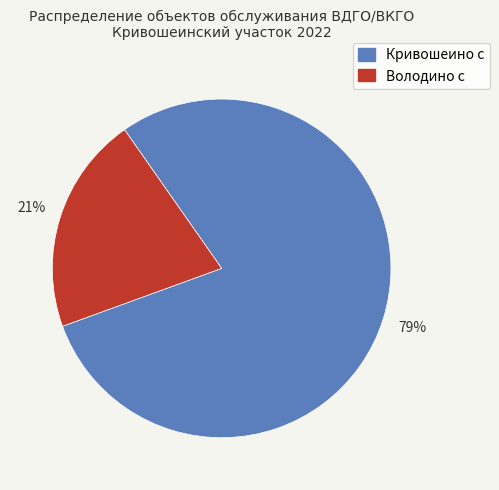

Combined, do Кривошеино с and Володино с account for over 50%?

Yes